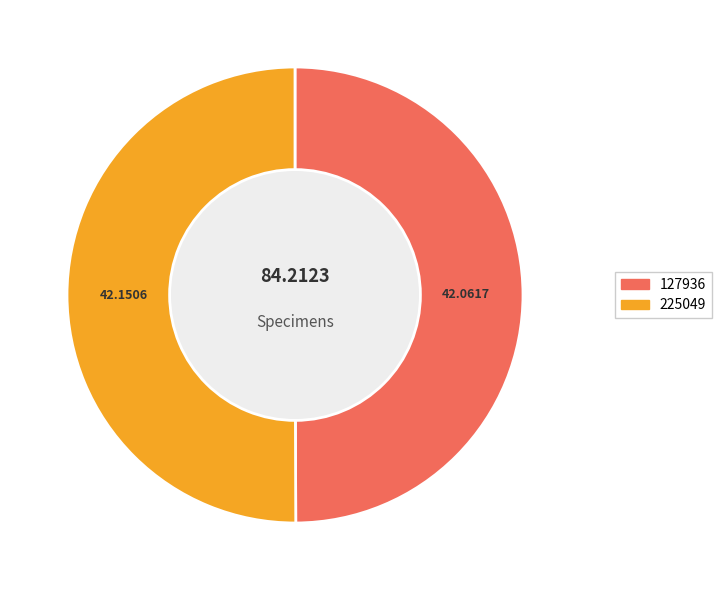

Is the sum of 225049 and 127936 greater than half?

Yes